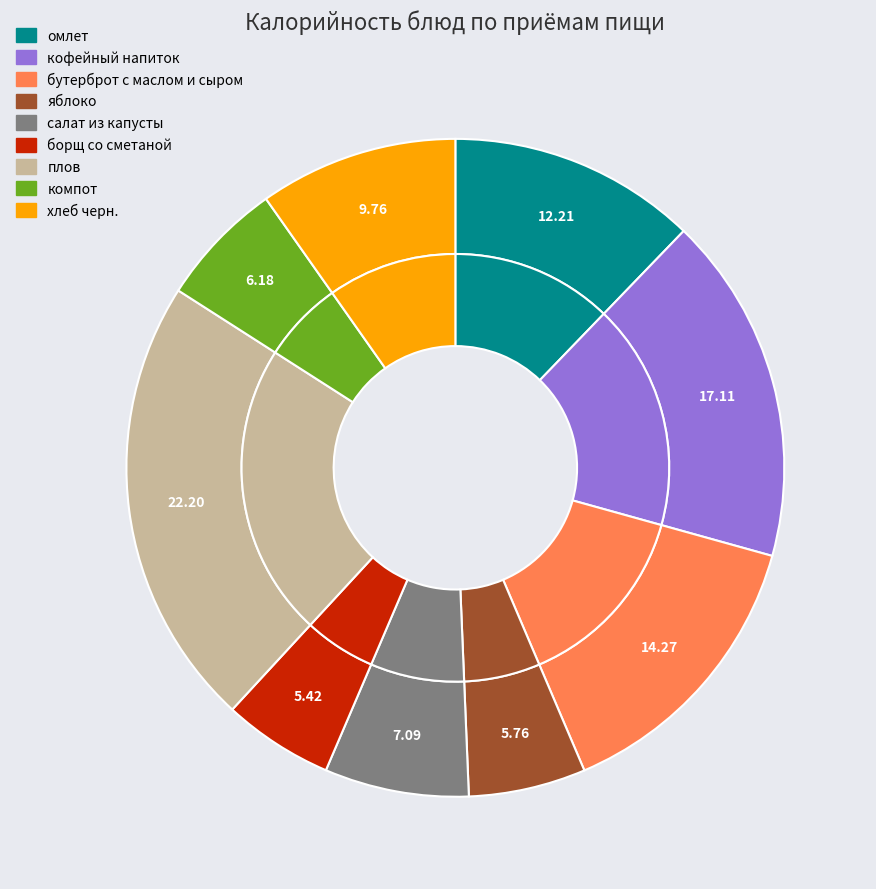

How many segments does this pie chart have?

9